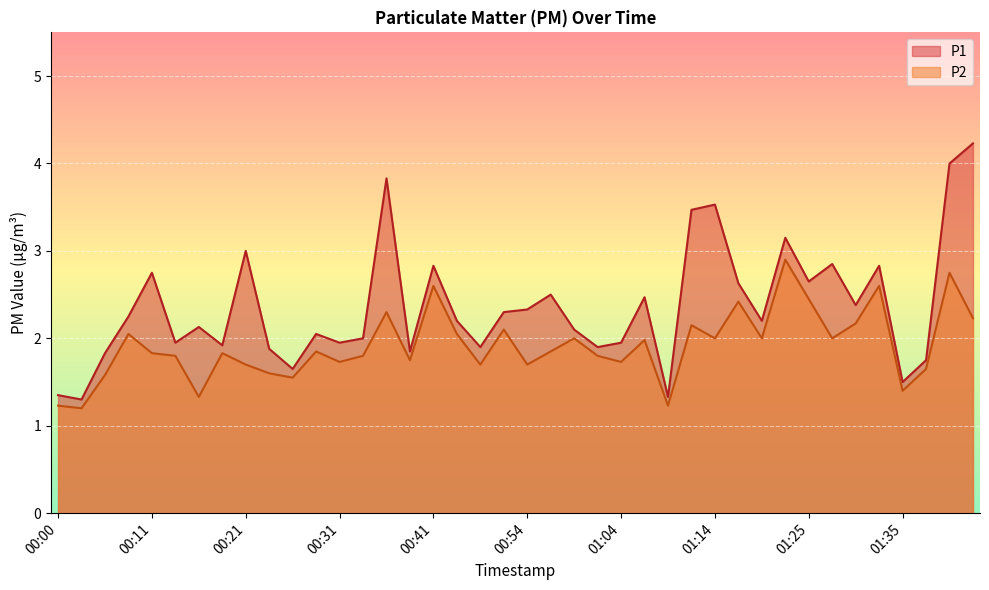

What is the difference between the second highest and minimum values in the P1 series?

2.7